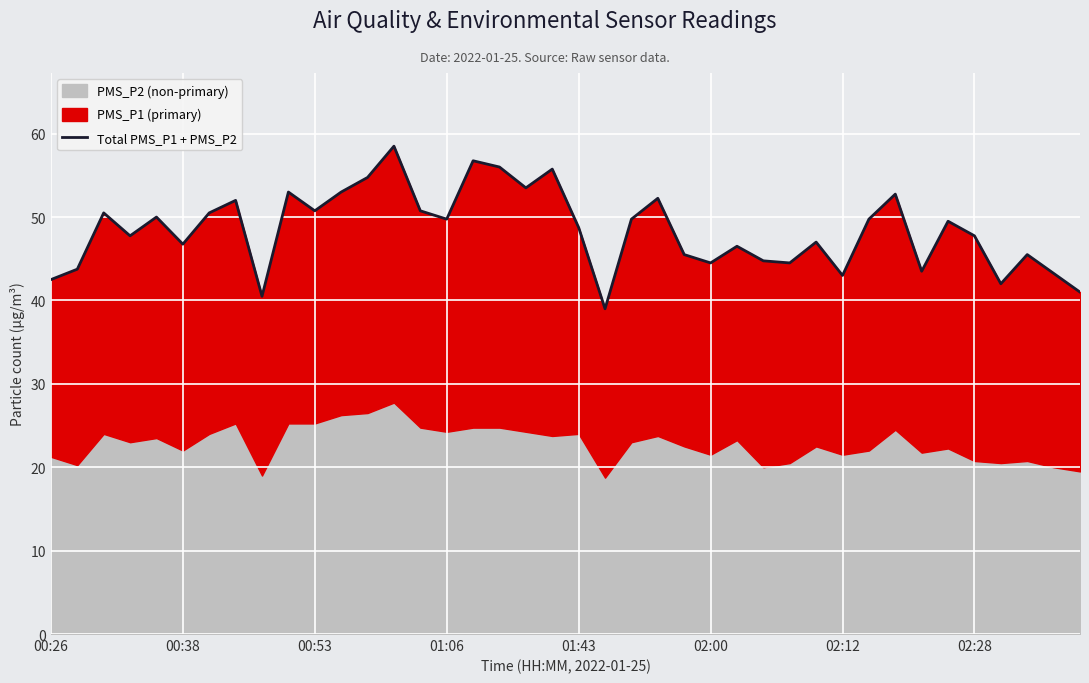

What is the maximum value shown in the chart?

58.5